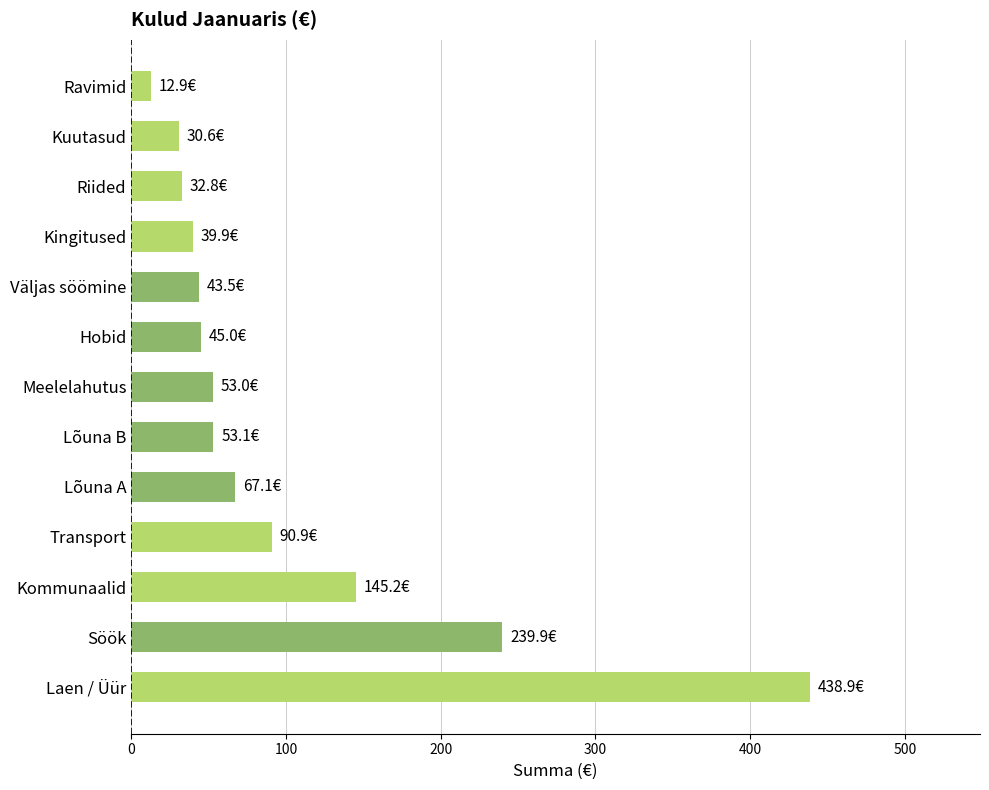

What is the sum of the values at Väljas söömine and Transport?

134.4